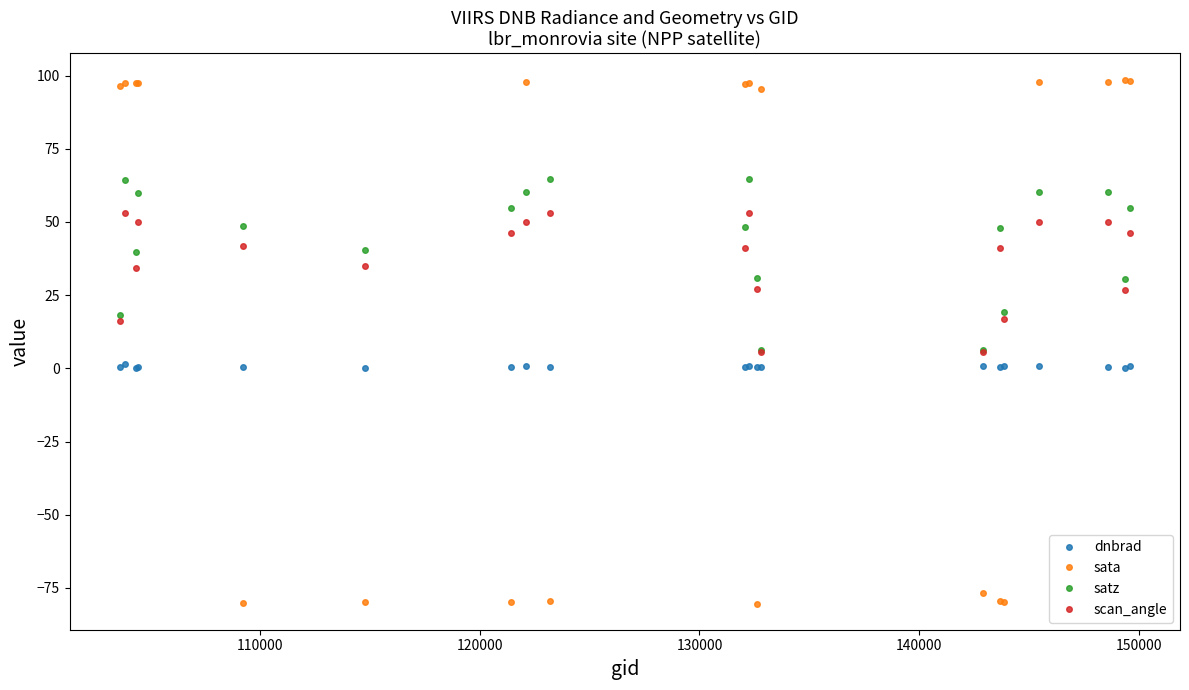

At how many categories does at least one series exceed 22?

18